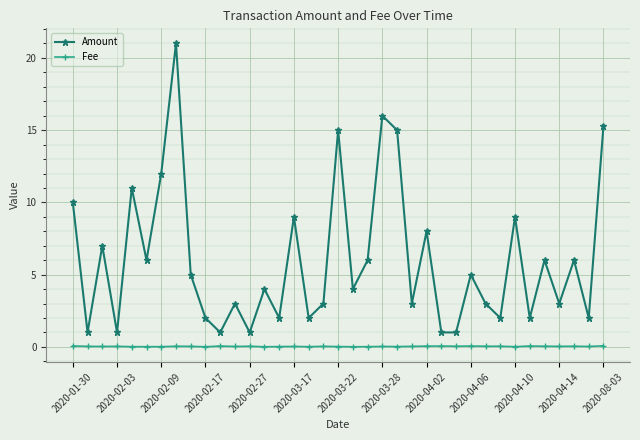

What is the value of the Amount point at the 35th from the left?

6.0